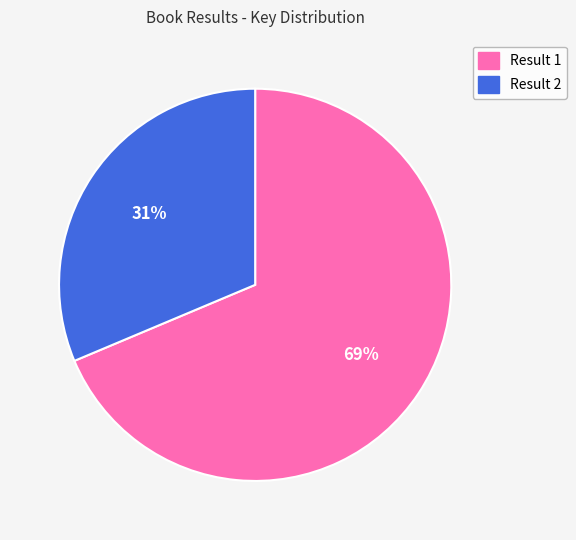

To the nearest percent, what is the average slice percentage?

50%